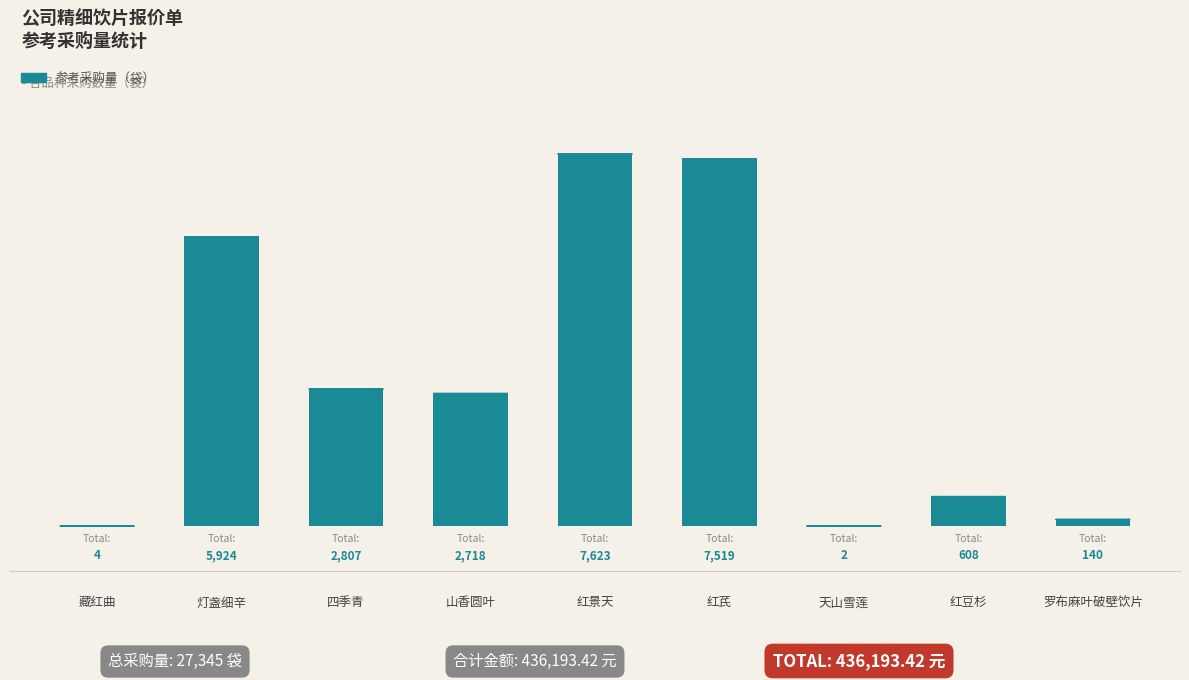

At which category does the chart reach its peak across all series?

红景天